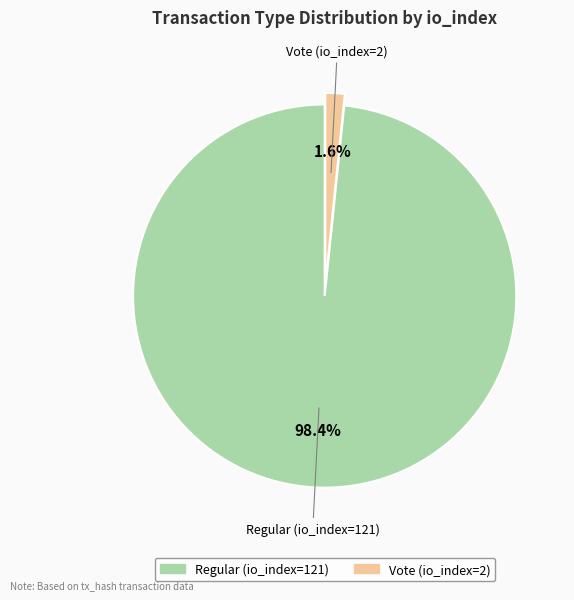

How many slices are in this pie chart?

2